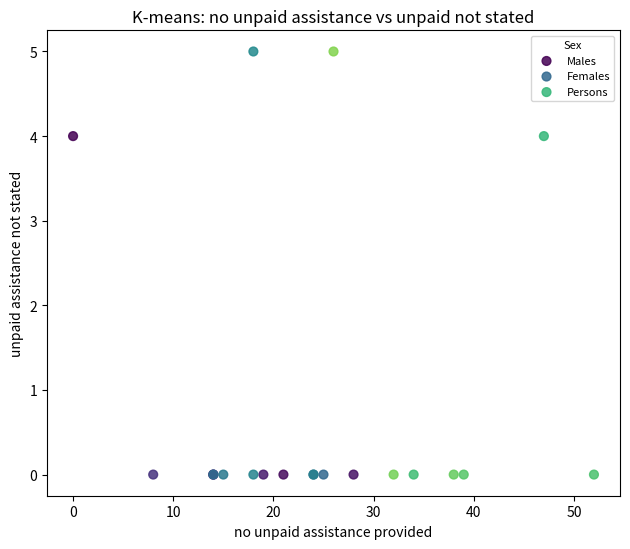

What are all the series names shown in the legend?

Males, Females, Persons